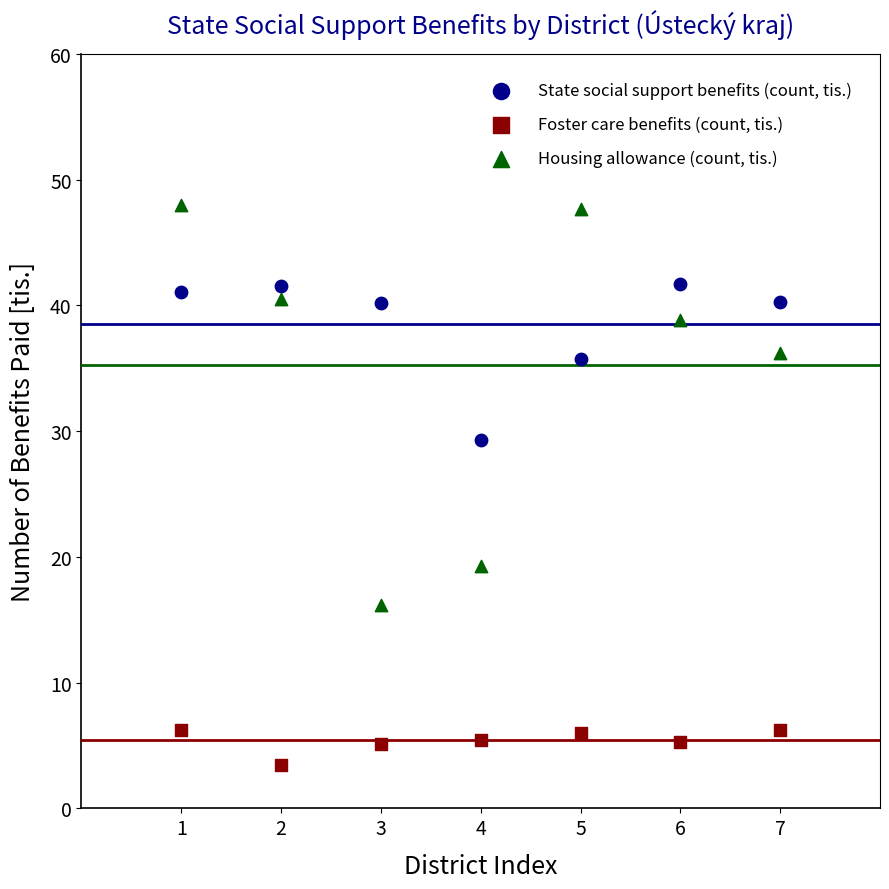

Which series reaches the maximum Y coordinate?

Housing allowance (count, tis.)